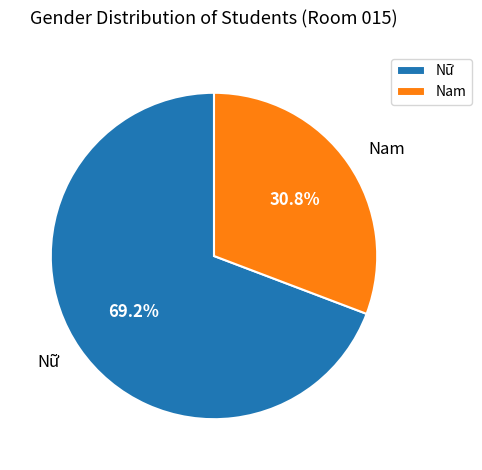

How many segments does this pie chart have?

2